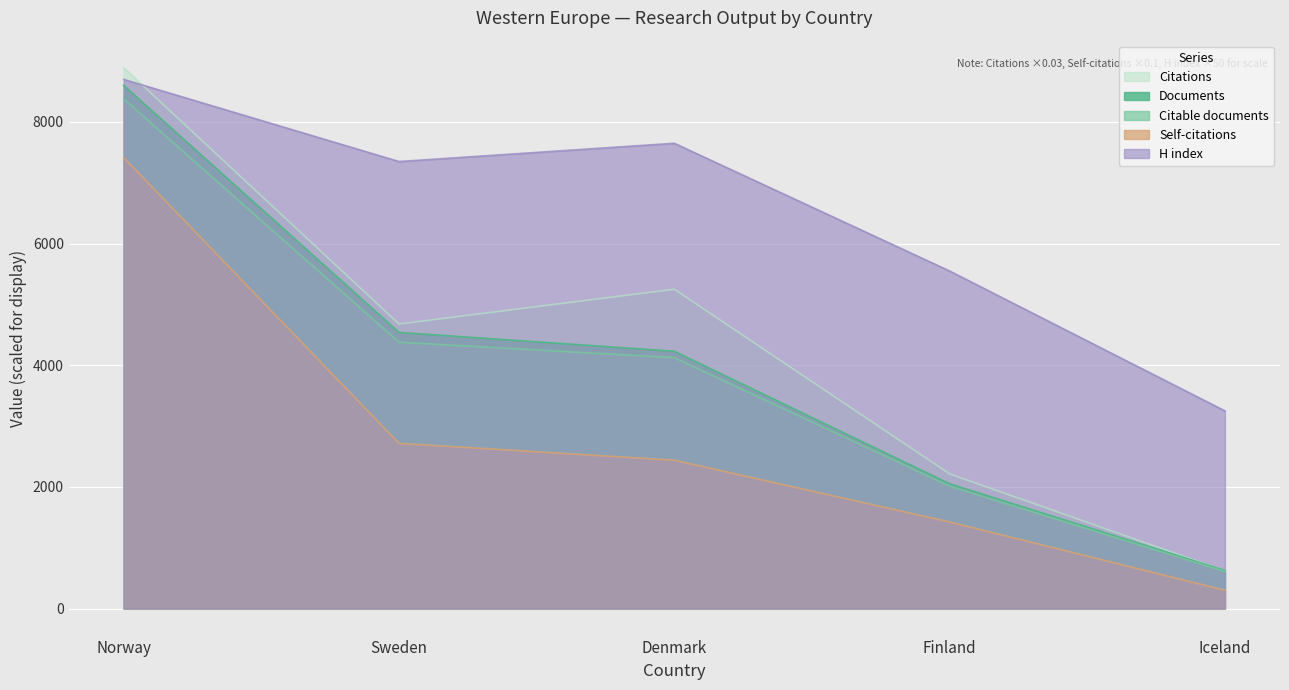

How many lines are shown in the chart?

5